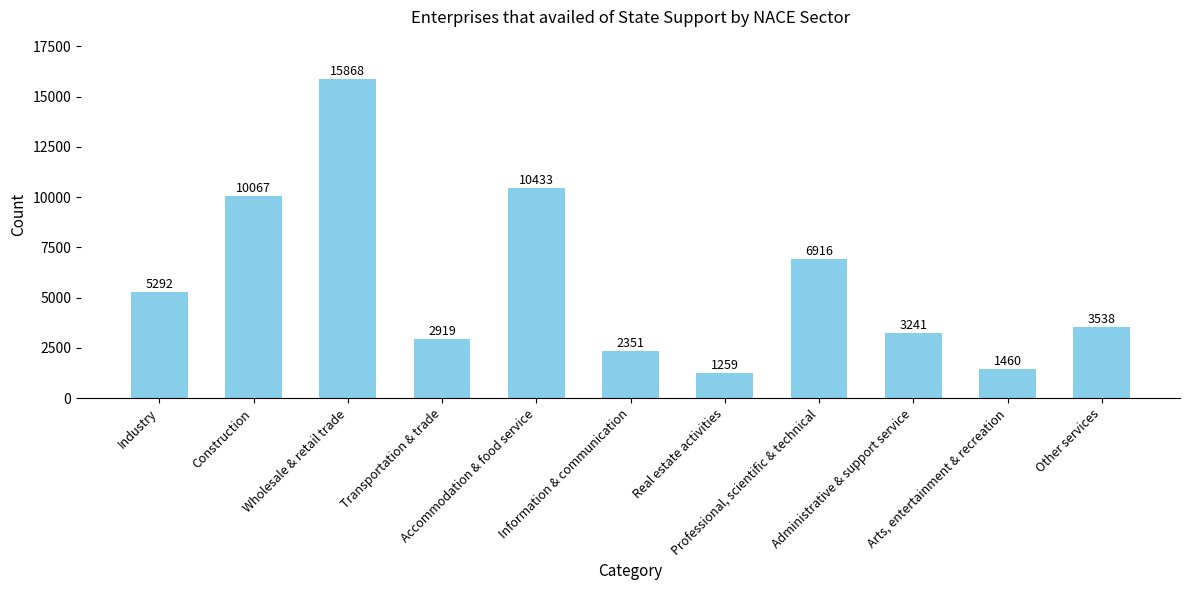

What is the label of the 7th bar from the left?

Real estate activities